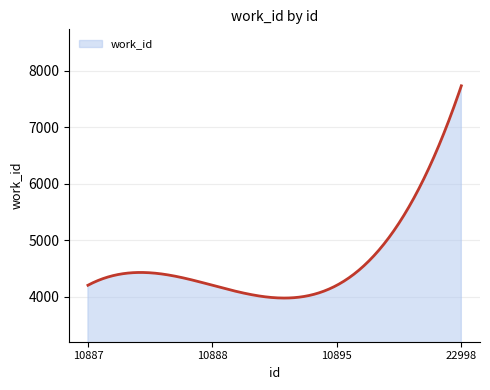

What is the difference between the maximum and minimum values?

3758.6